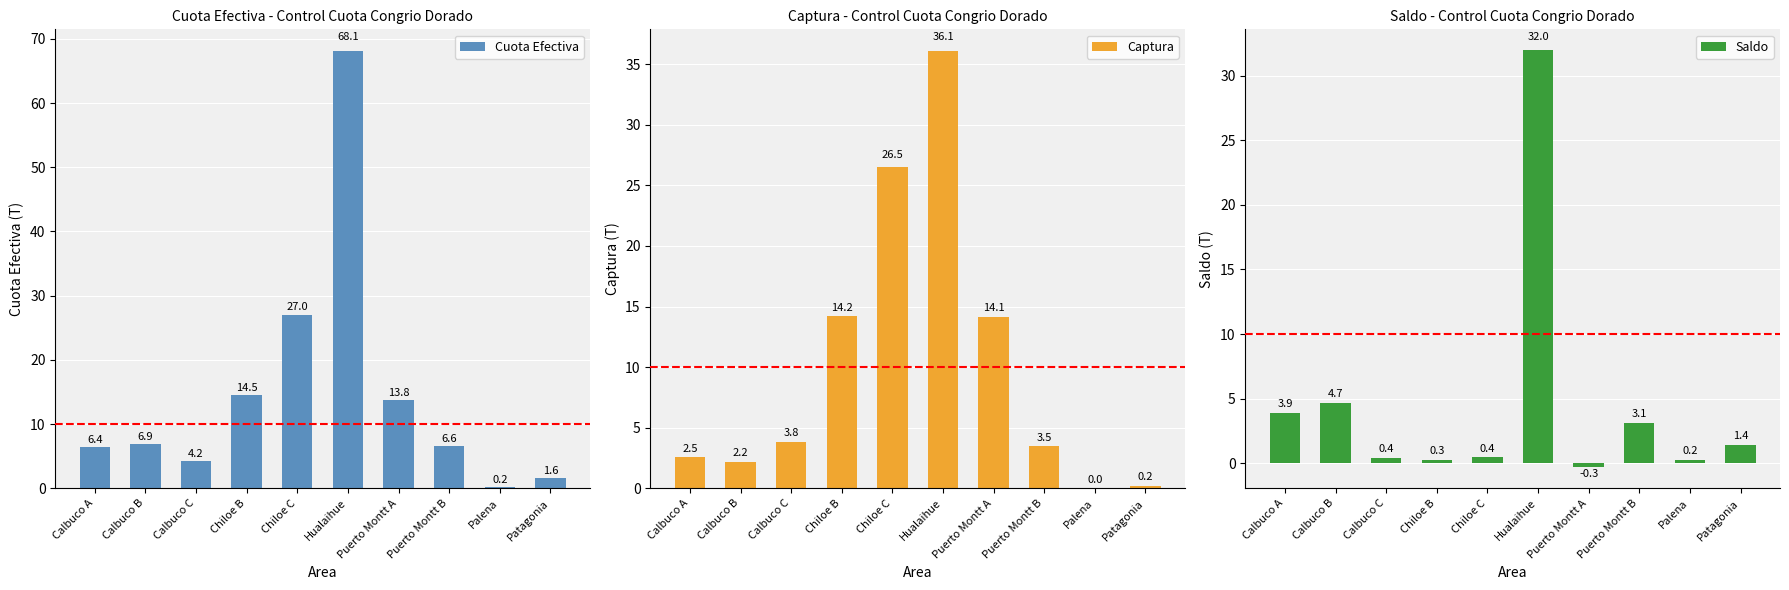

Is the value of Saldo at Hualaihue greater than the value of Cuota Efectiva at Calbuco B?

Yes